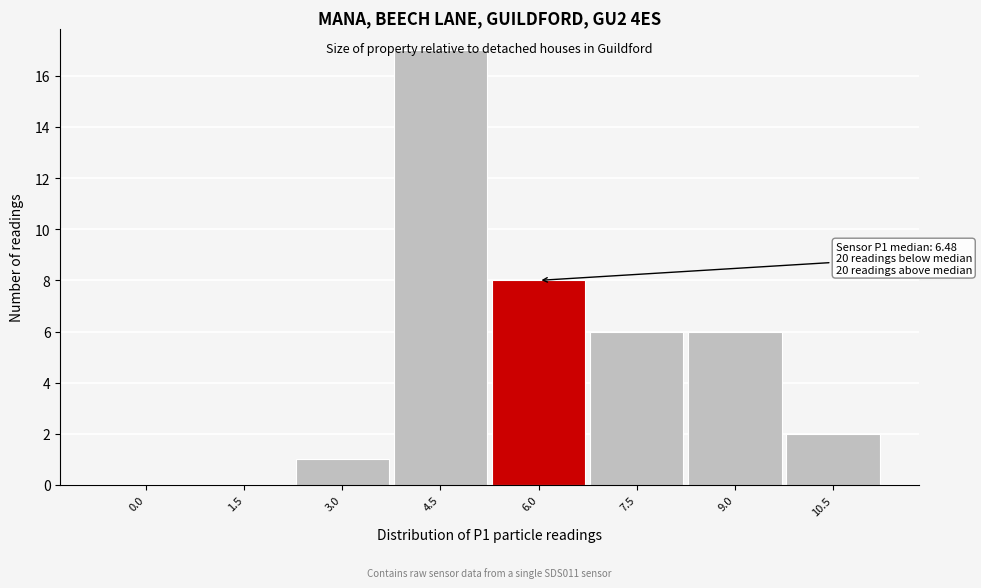

Approximately how many times larger is the value at 4.5 compared to 6.0?

2.1